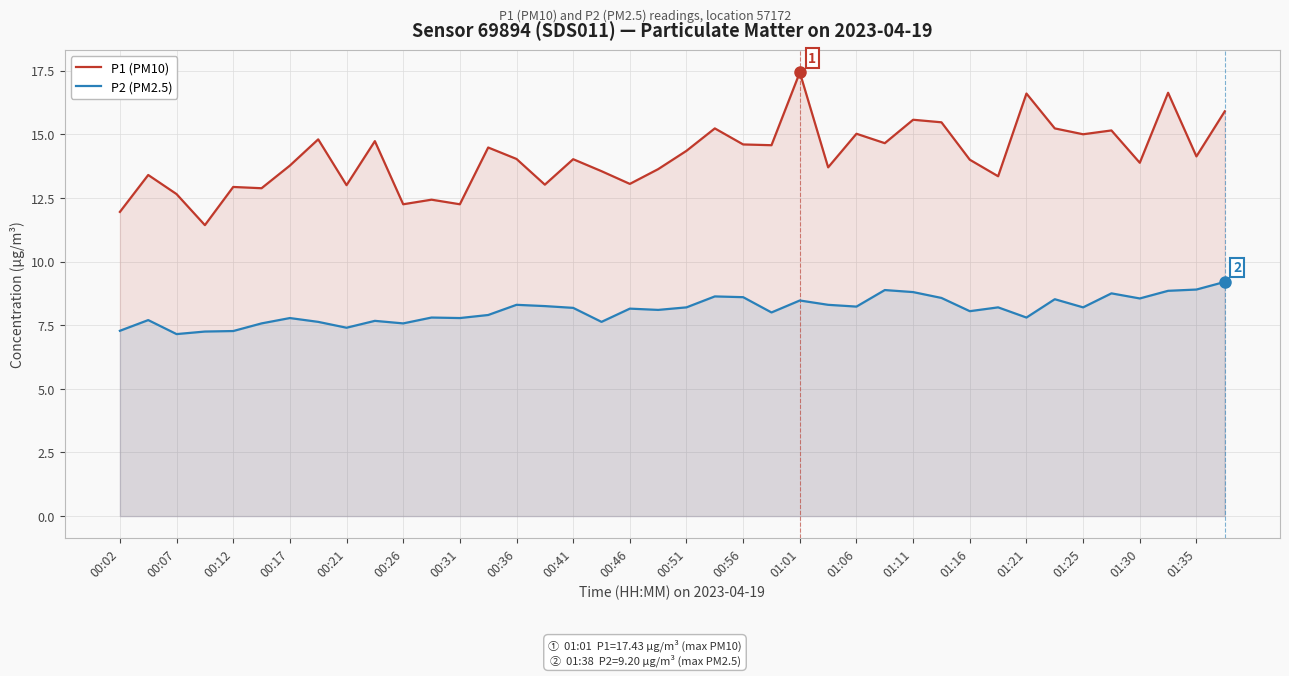

Reading right to left, transcribe all the data shown in this chart.

P1 (PM10): 15.9	14.1	16.6	13.9	15.2	15.0	15.2	16.6	13.3	14.0	15.5	15.6	14.7	15.0	13.7	17.4	14.6	14.6	15.2	14.3	13.6	13.1	13.6	14.0	13.0	14.0	14.5	12.2	12.4	12.2	14.7	13.0	14.8	13.8	12.9	12.9	11.4	12.7	13.4	11.9
P2 (PM2.5): 9.2	8.9	8.8	8.6	8.8	8.2	8.5	7.8	8.2	8.1	8.6	8.8	8.9	8.2	8.3	8.5	8.0	8.6	8.6	8.2	8.1	8.2	7.6	8.2	8.2	8.3	7.9	7.8	7.8	7.6	7.7	7.4	7.6	7.8	7.6	7.3	7.2	7.2	7.7	7.3